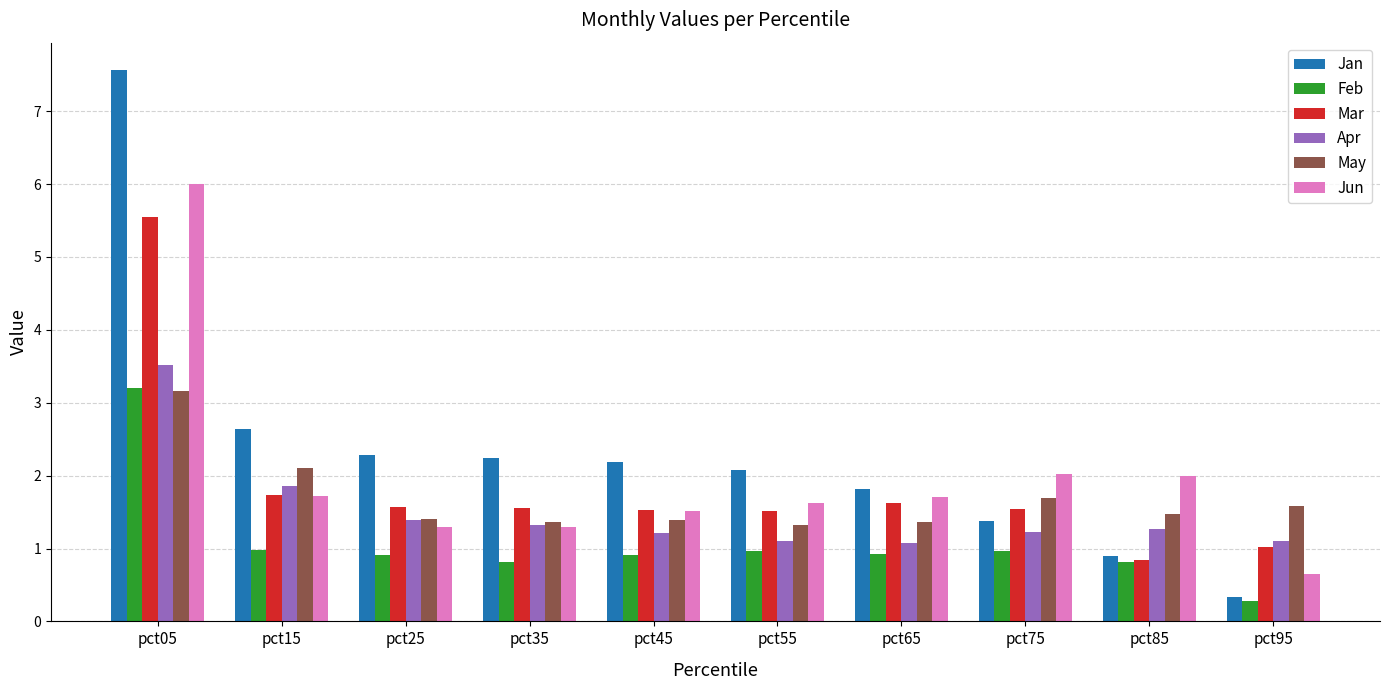

Which label corresponds to the smallest value in the chart?

pct95